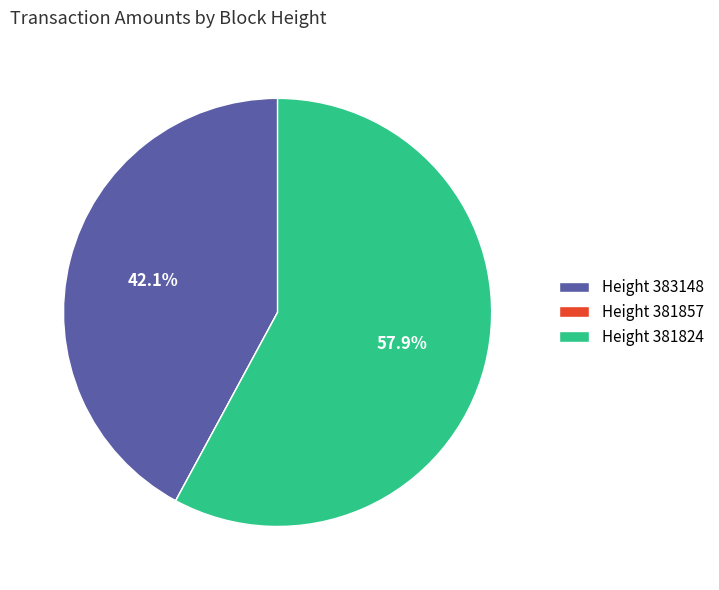

What is the largest slice in the pie chart?

Height 381824